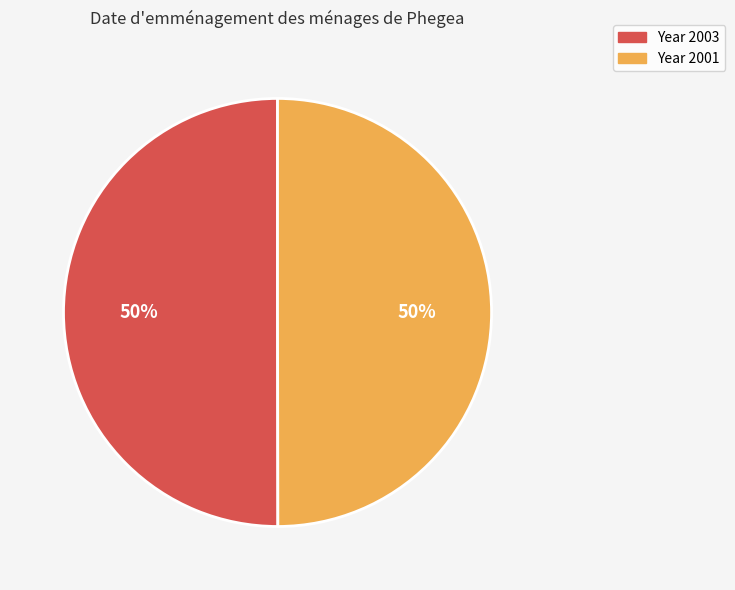

To the nearest percent, what is the average slice percentage?

50%